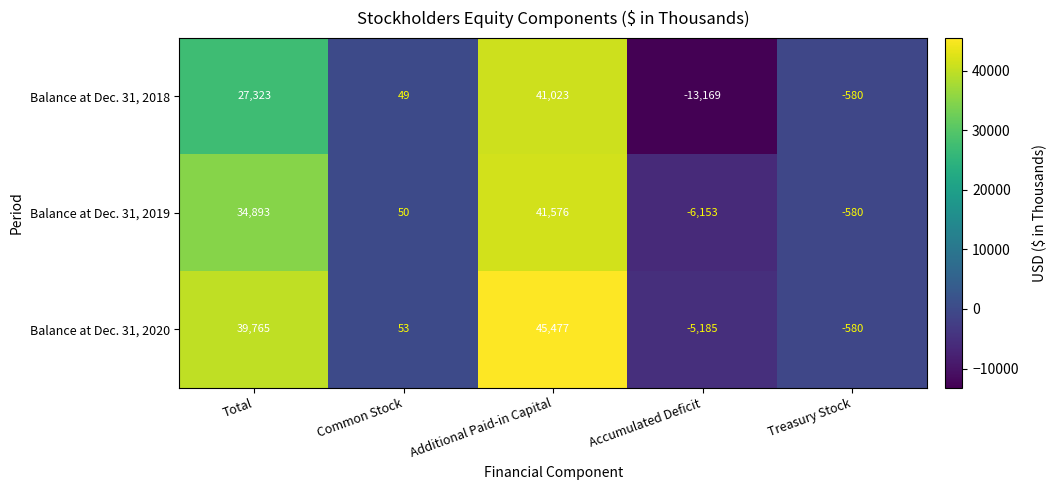

The value of Balance at Dec. 31, 2020 at Treasury Stock is -884. True or false?

False